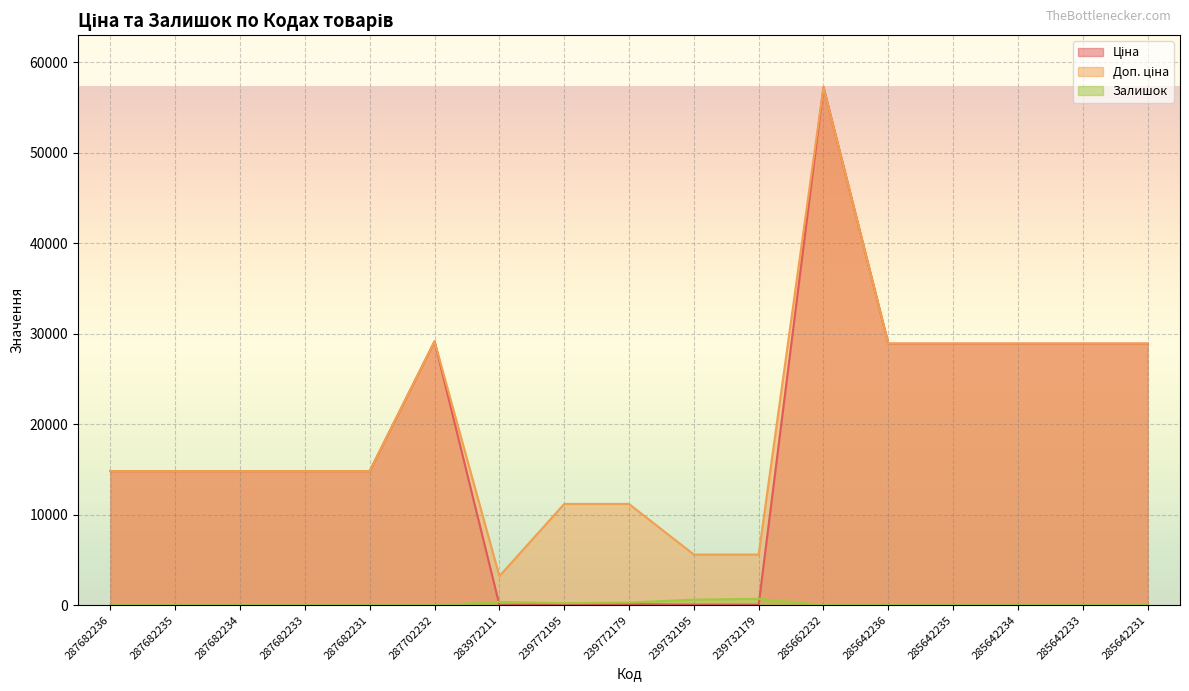

What is the sum of all Доп. ціна values?

341757.6